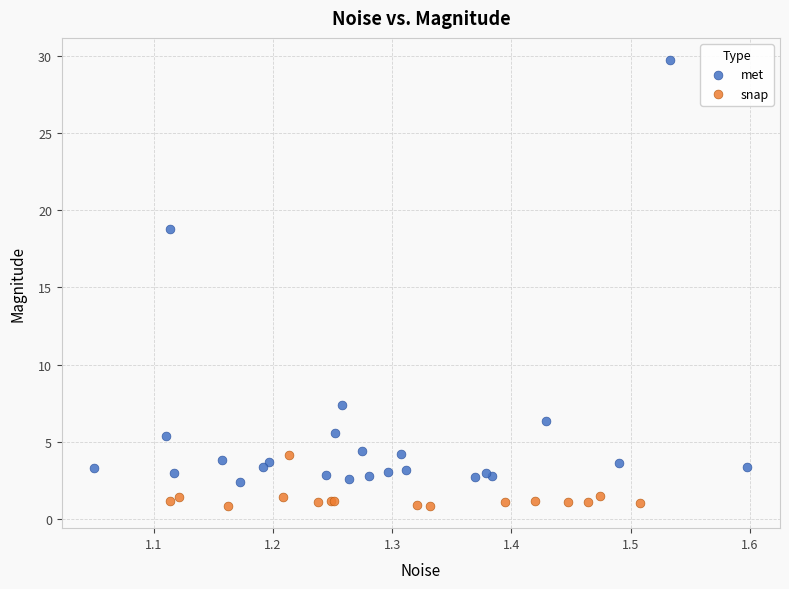

What are all the series names shown in the legend?

met, snap